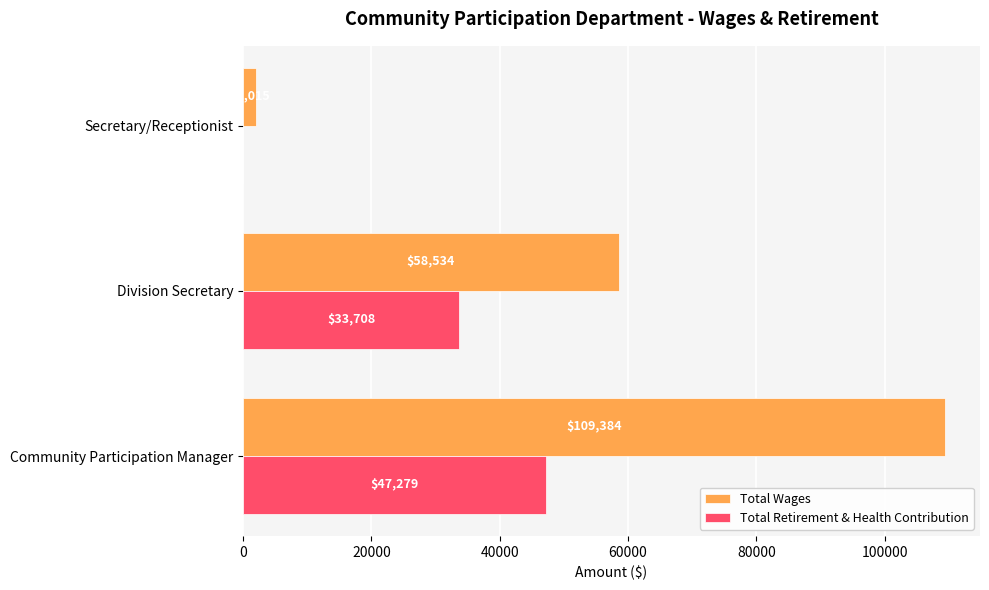

At which category is the sum across all series the highest?

Community Participation Manager